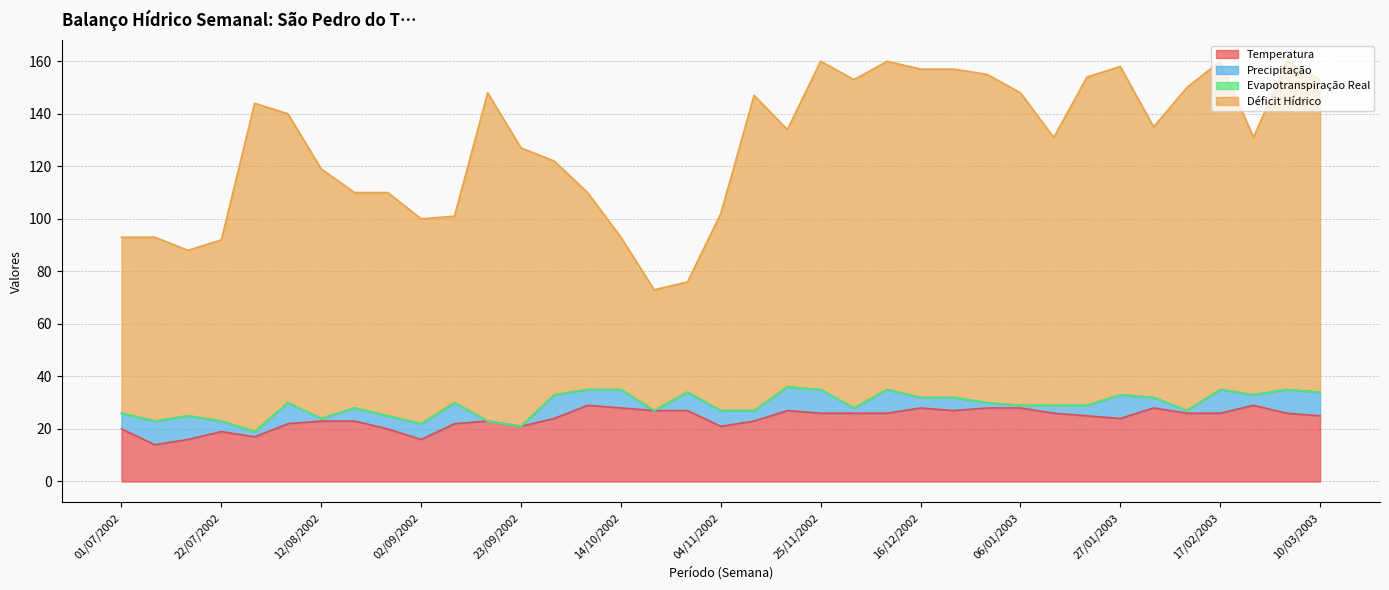

True or false: Temperatura has a value of 40 at 06/01/2003.

False